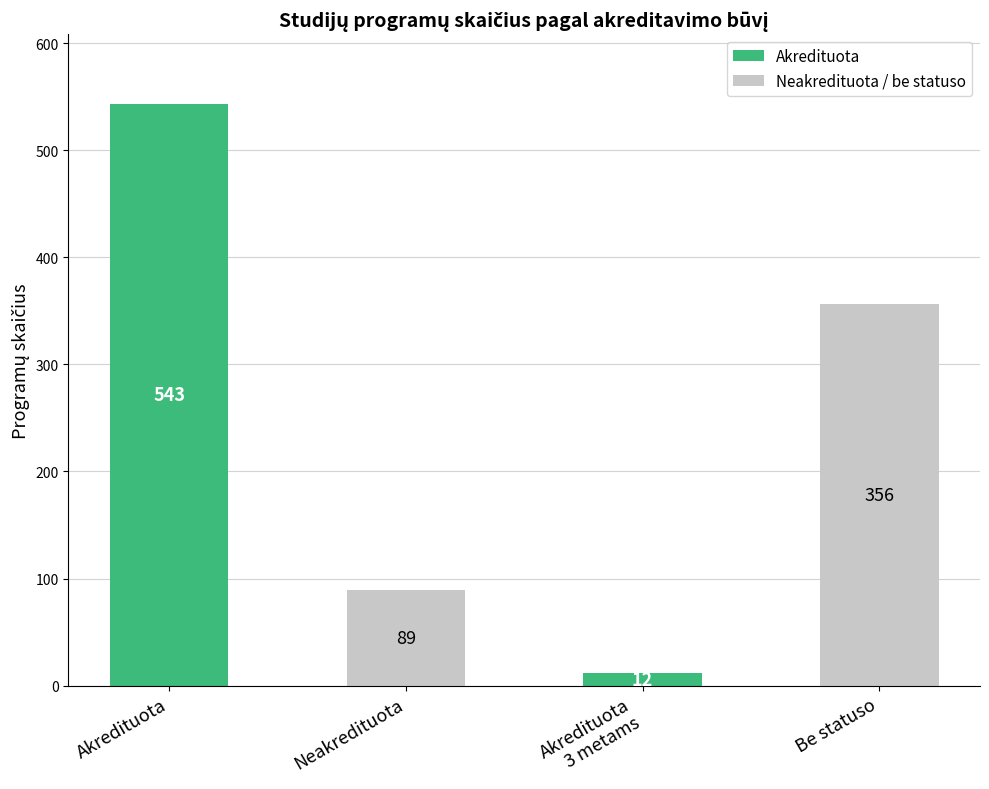

True or false: Akredituota has a value of 254 at Be statuso.

False